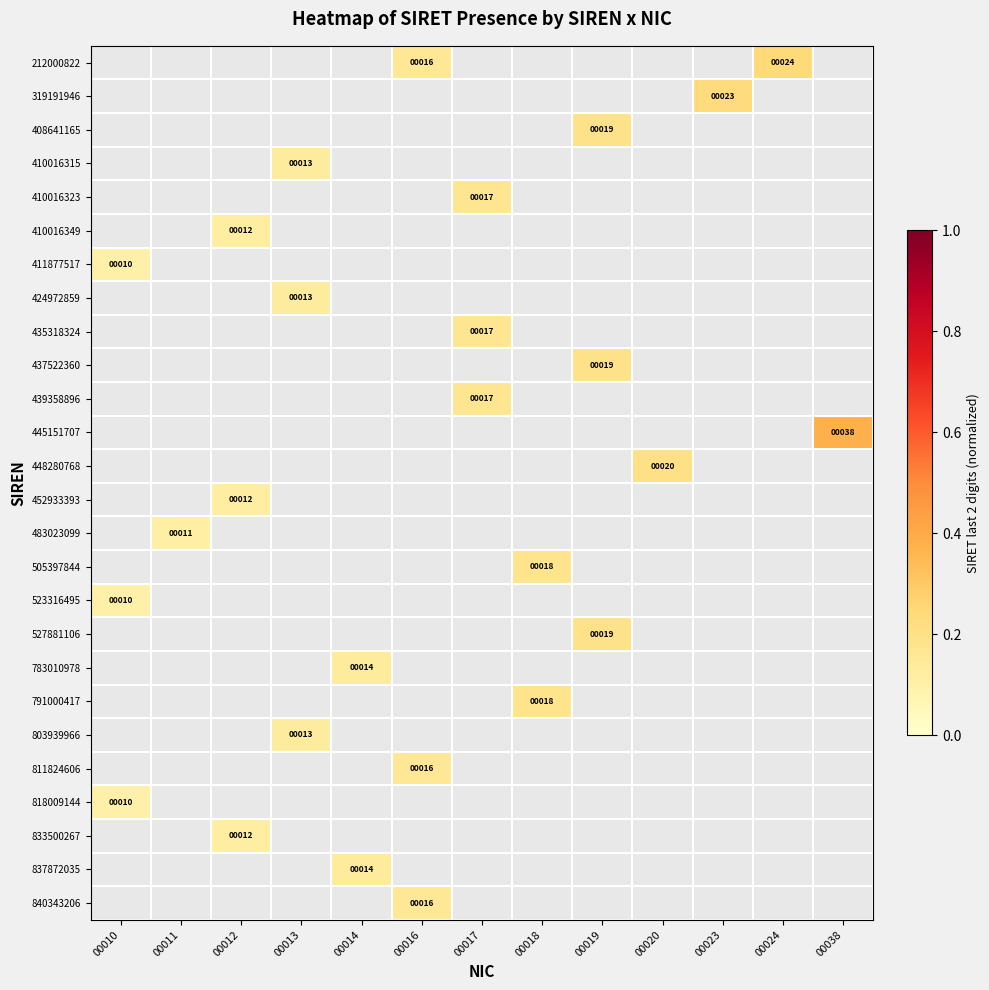

What is the minimum value shown in the chart?

0.1